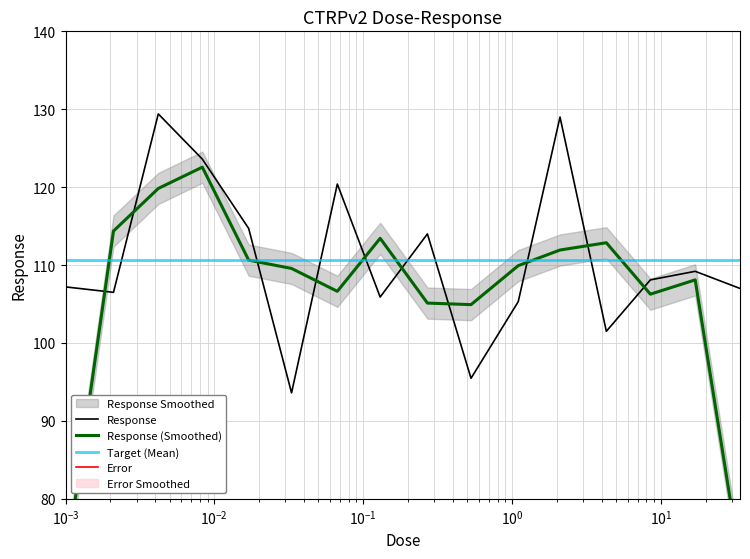

How many interior local valleys (lower than both neighbors) does the data have?

5